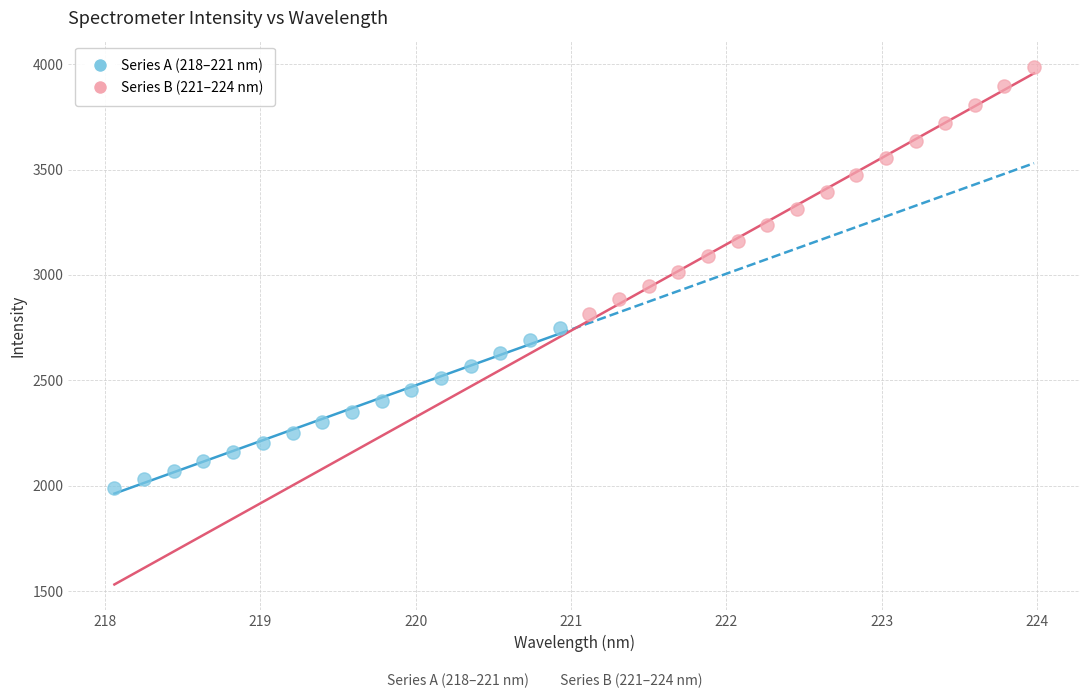

Which series reaches the maximum Y coordinate?

Series B (221–224 nm)